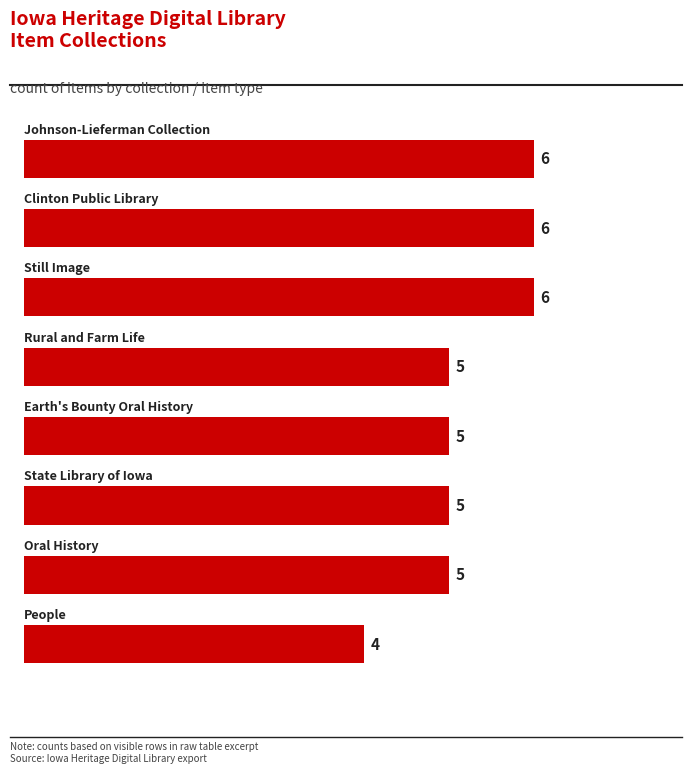

How many values are between 5 and 6?

7